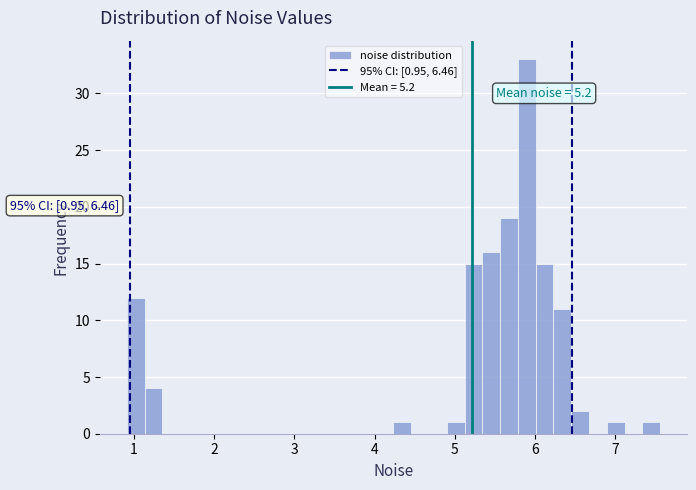

Read against the x-axis, roughly where is the centre of the tallest bar?

5.9